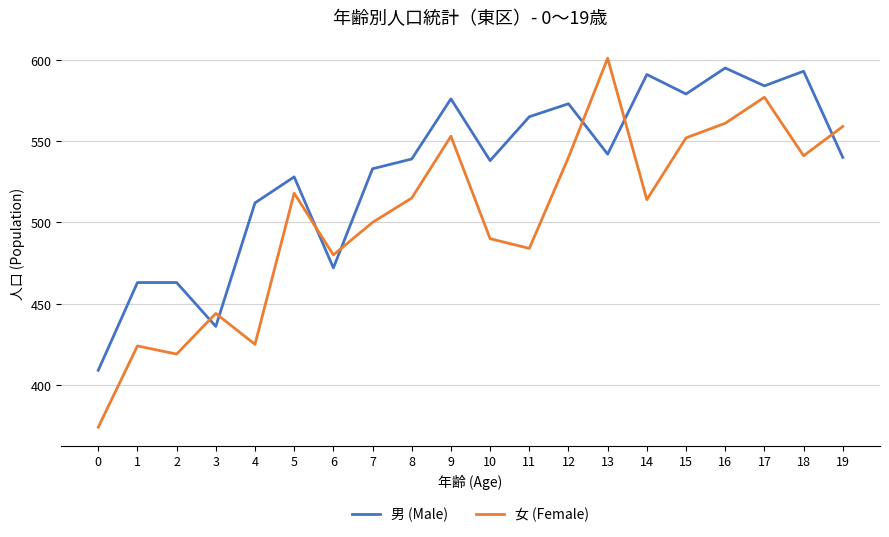

Reading left to right, list all the values displayed in this chart.

男 (Male): 409	463	463	436	512	528	472	533	539	576	538	565	573	542	591	579	595	584	593	540
女 (Female): 374	424	419	444	425	518	480	500	515	553	490	484	540	601	514	552	561	577	541	559